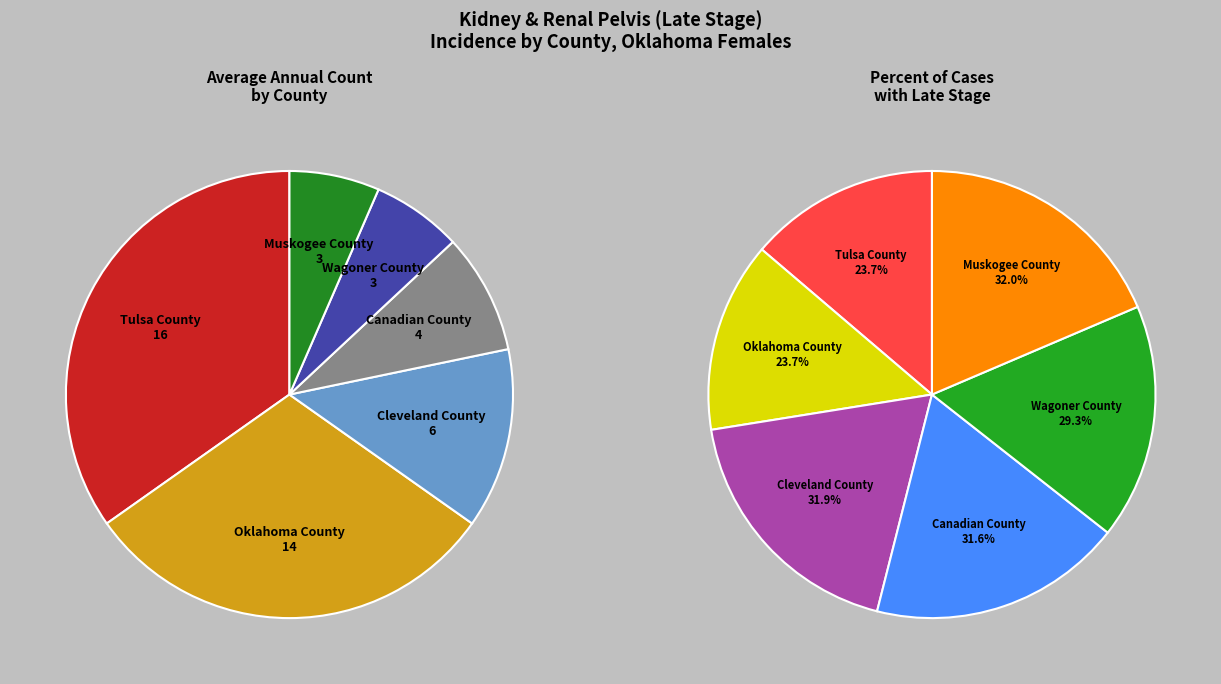

Rank the categories by value from highest to lowest.

Tulsa County, Oklahoma County, Cleveland County, Canadian County, Wagoner County, Muskogee County